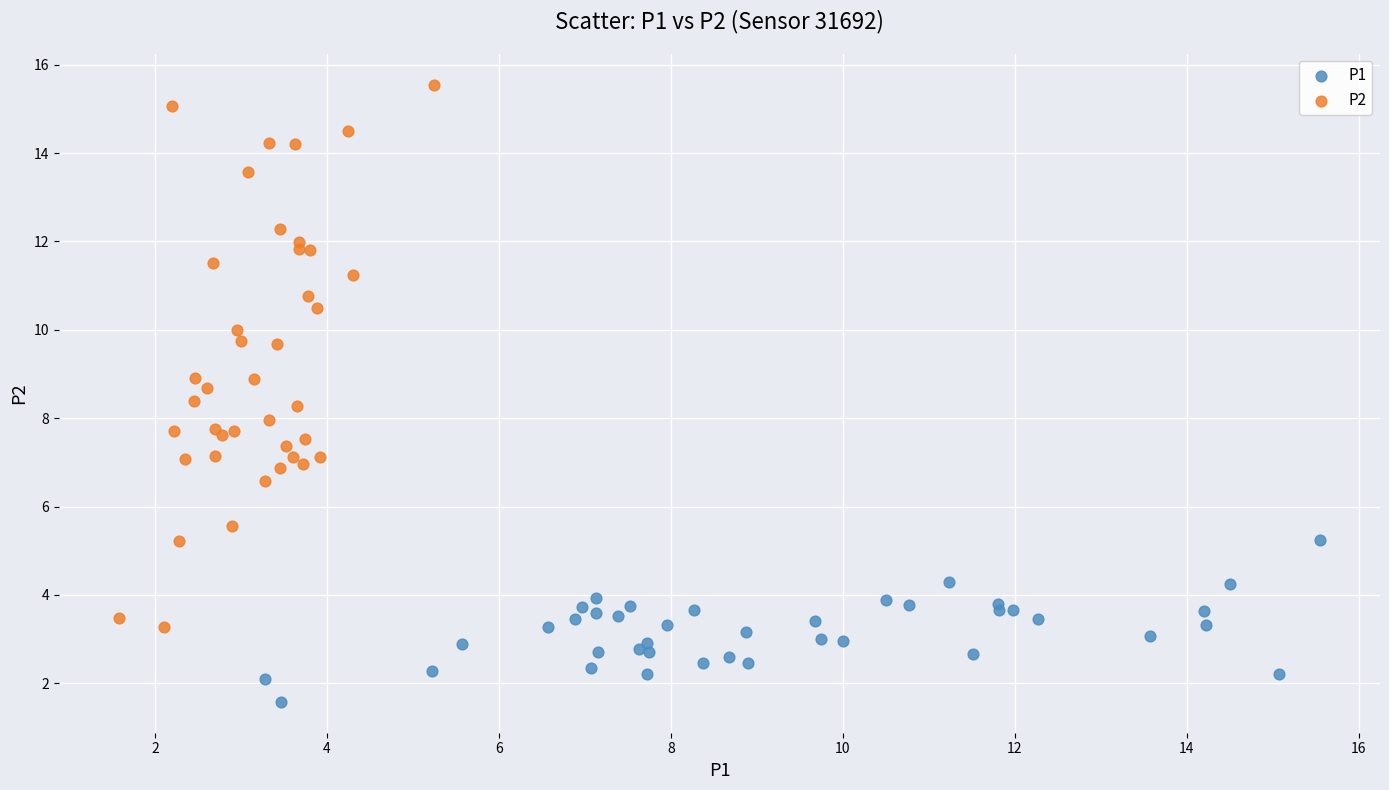

Which series contains the highest Y value?

P2